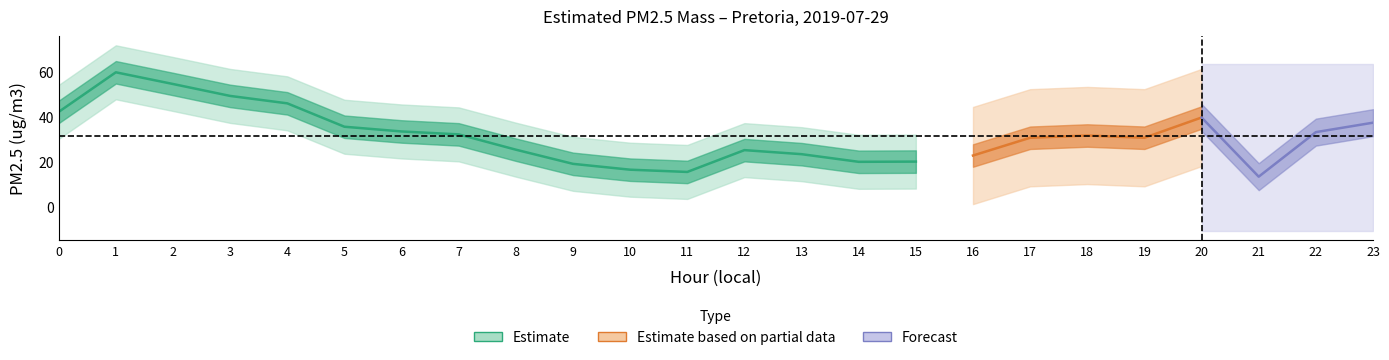

True or false: the data has more than 0 interior local peaks.

True